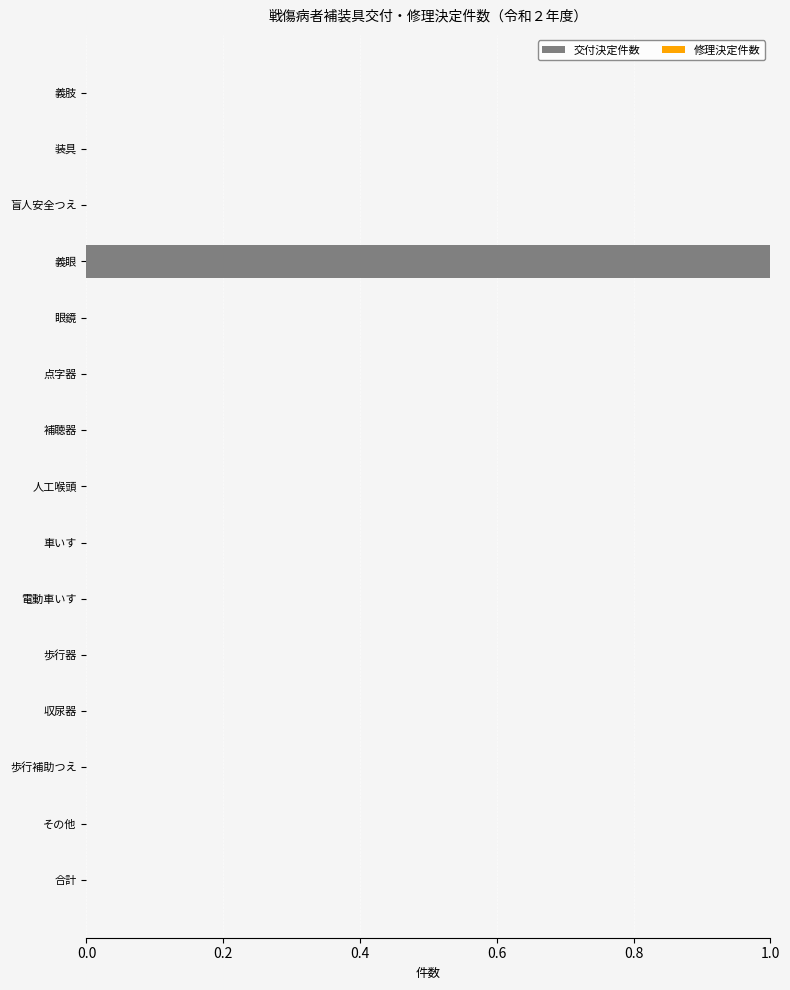

Which label corresponds to the largest value in the chart?

義眼